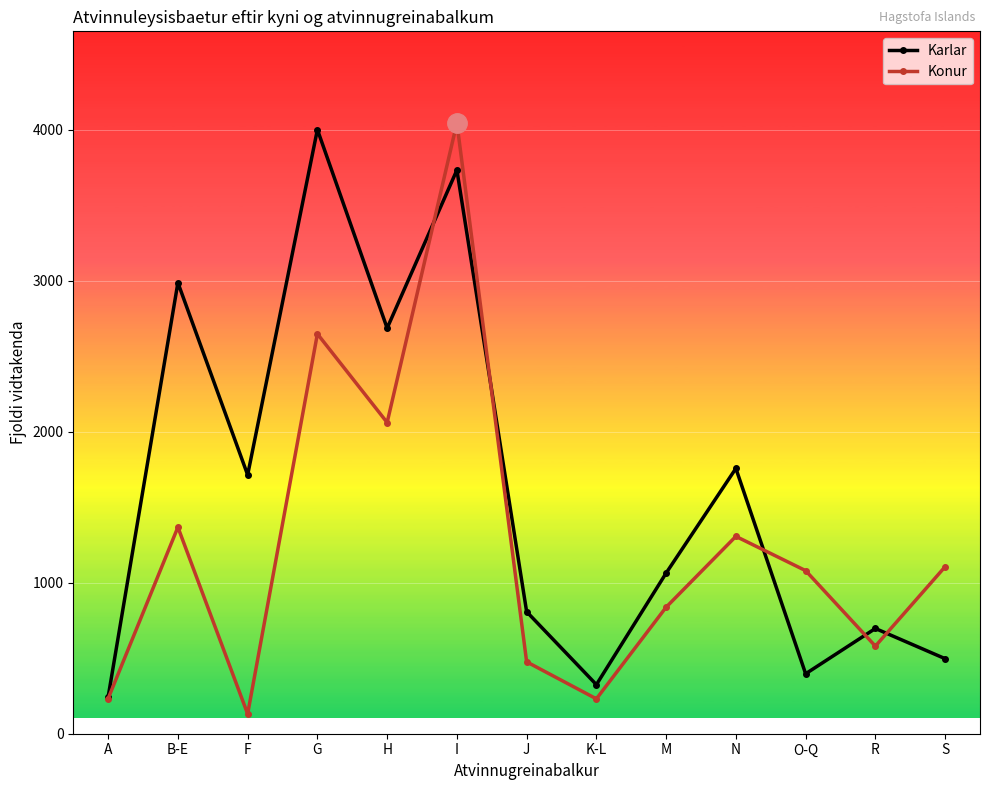

Rank the series by their maximum value, from highest to lowest.

Konur, Karlar